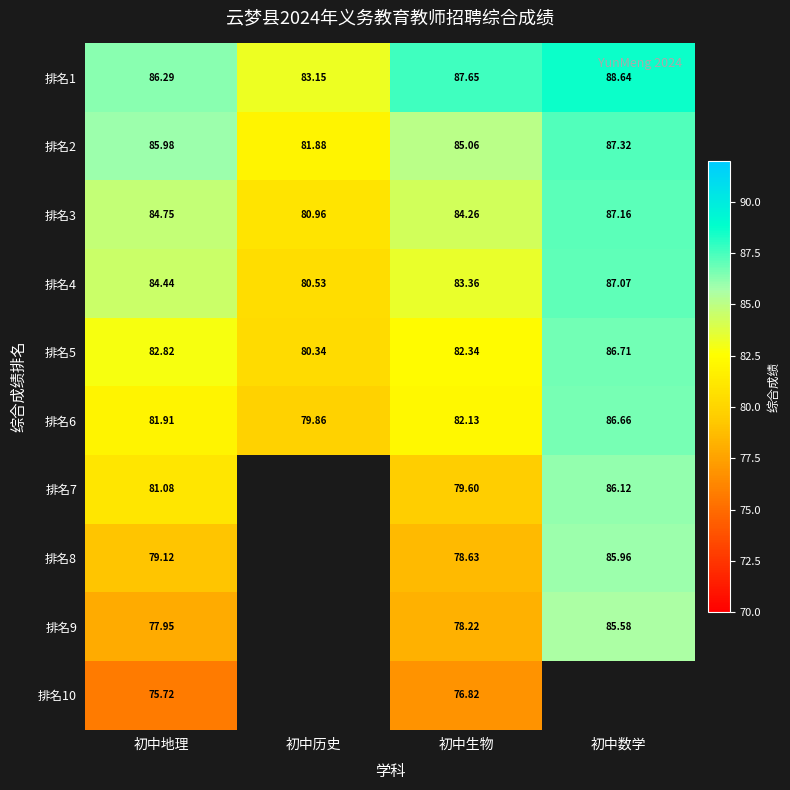

Where does the 排名3 series first go above 84?

初中地理